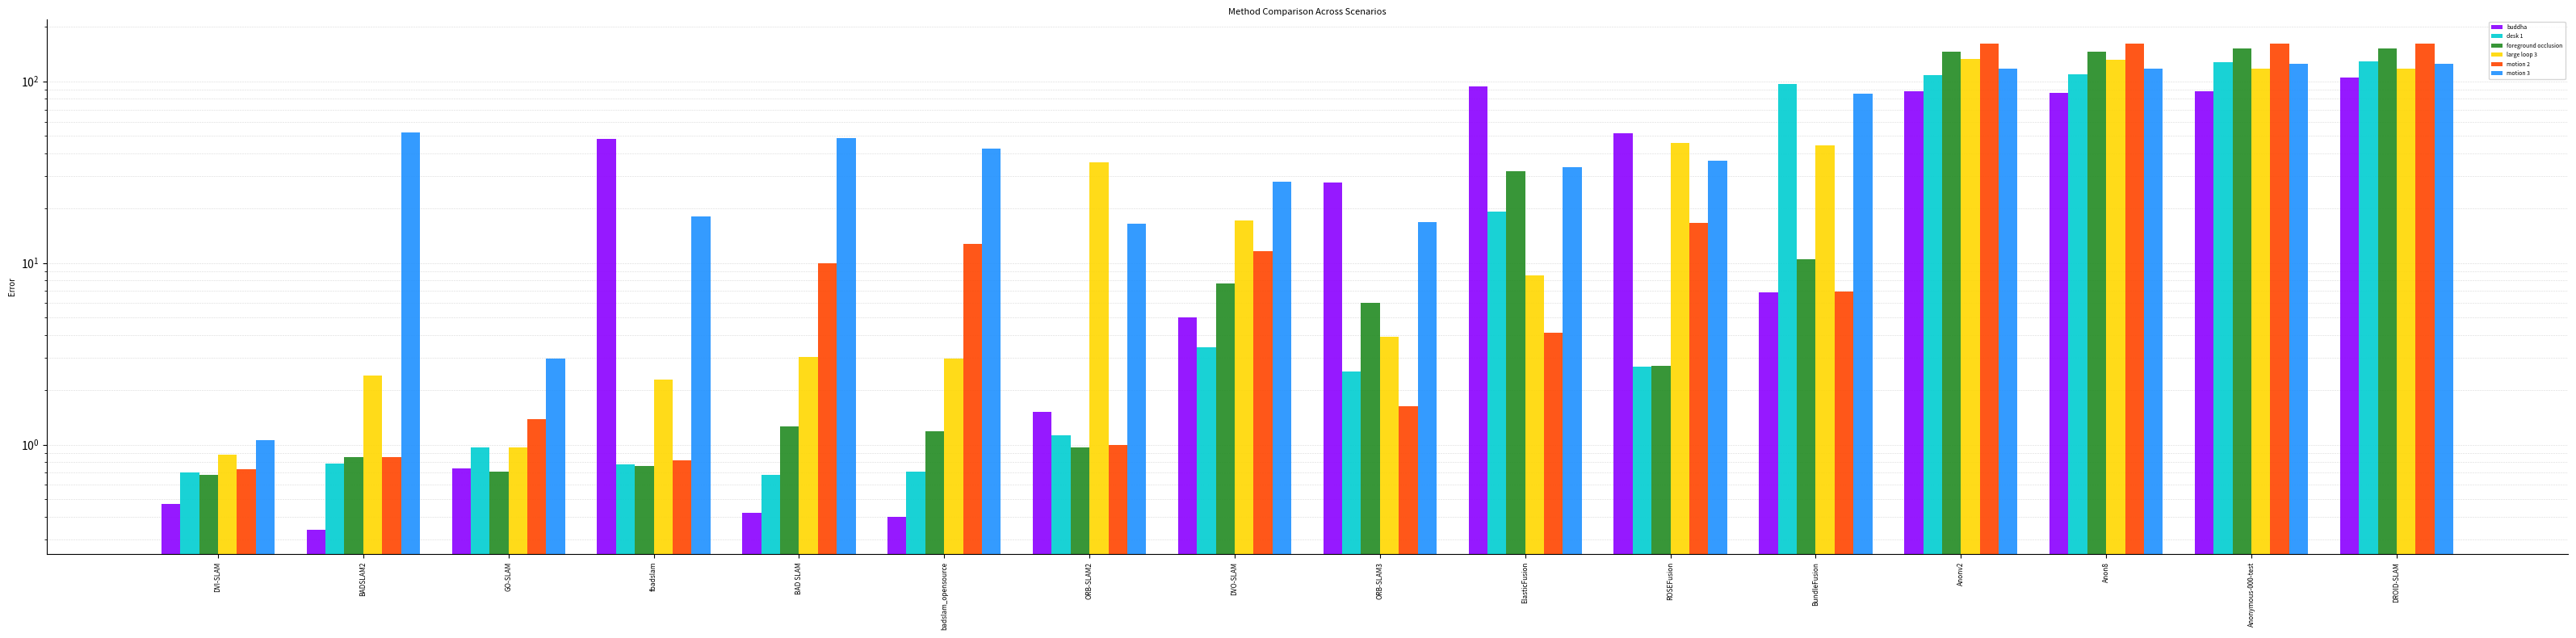

Between BundleFusion and Anonv2, which series saw the biggest shift?

motion 2